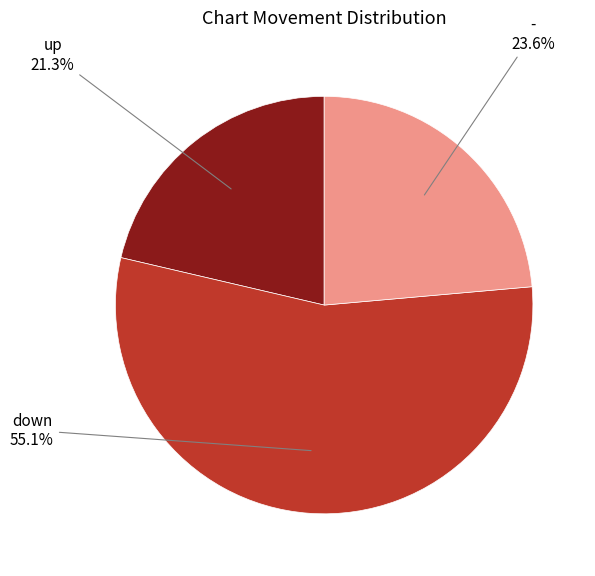

Is there a majority slice in this chart?

Yes